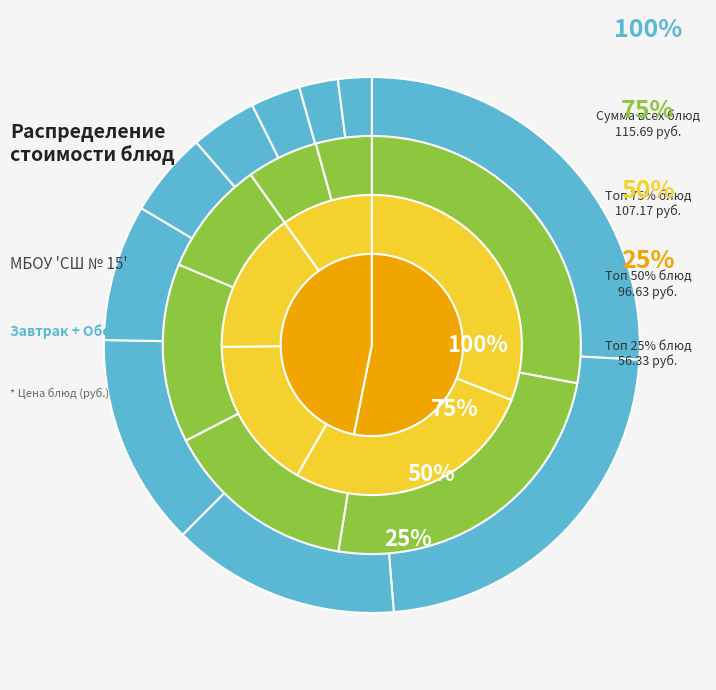

Combined, do Котлета мясная с соусом and Чай фруктовый с сахаром account for over 50%?

No